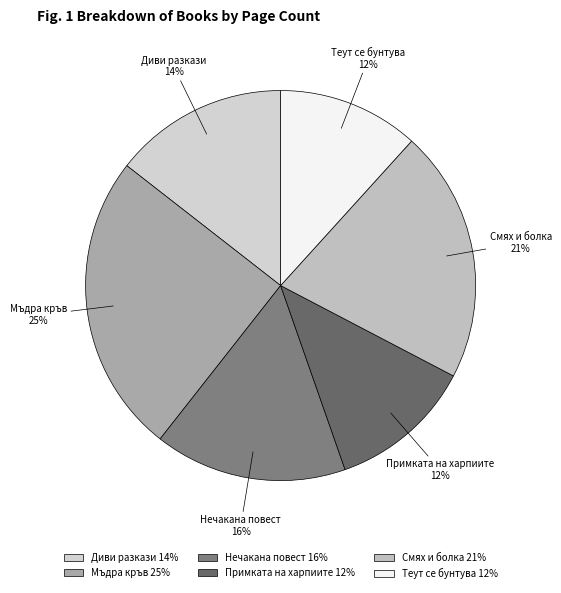

What is the ratio of the value at Теут се бунтува to the value at Мъдра кръв?

0.5